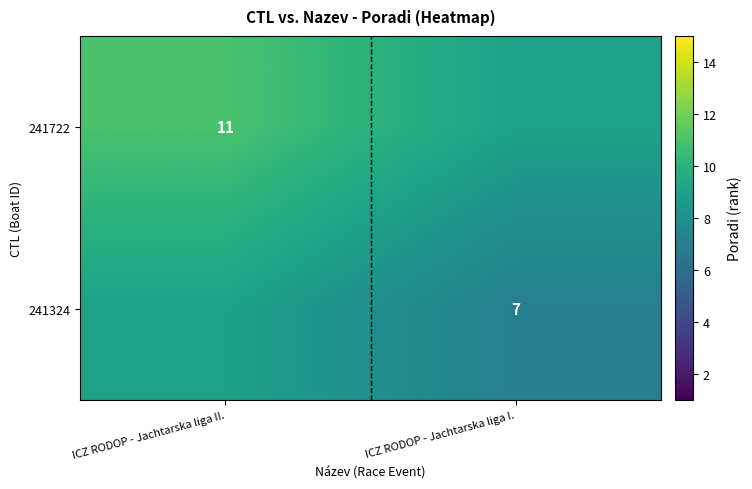

The value of 241722 at ICZ RODOP - Jachtarska liga II. is 11. True or false?

True